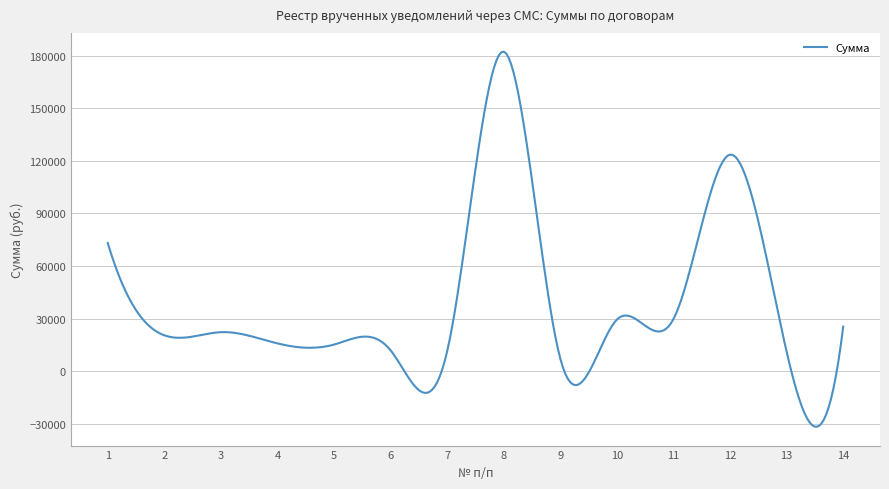

True or false: there are more than 0 points higher than both neighbors.

True